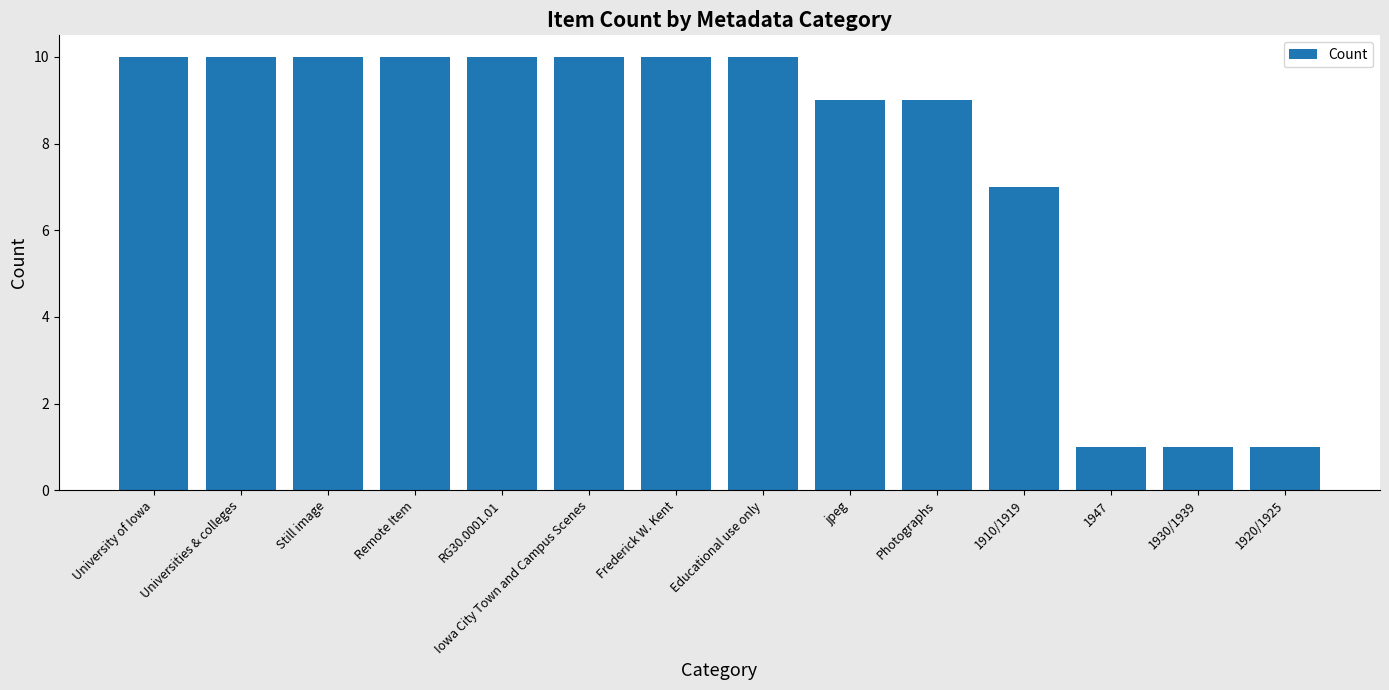

What is the sum of all values?

108